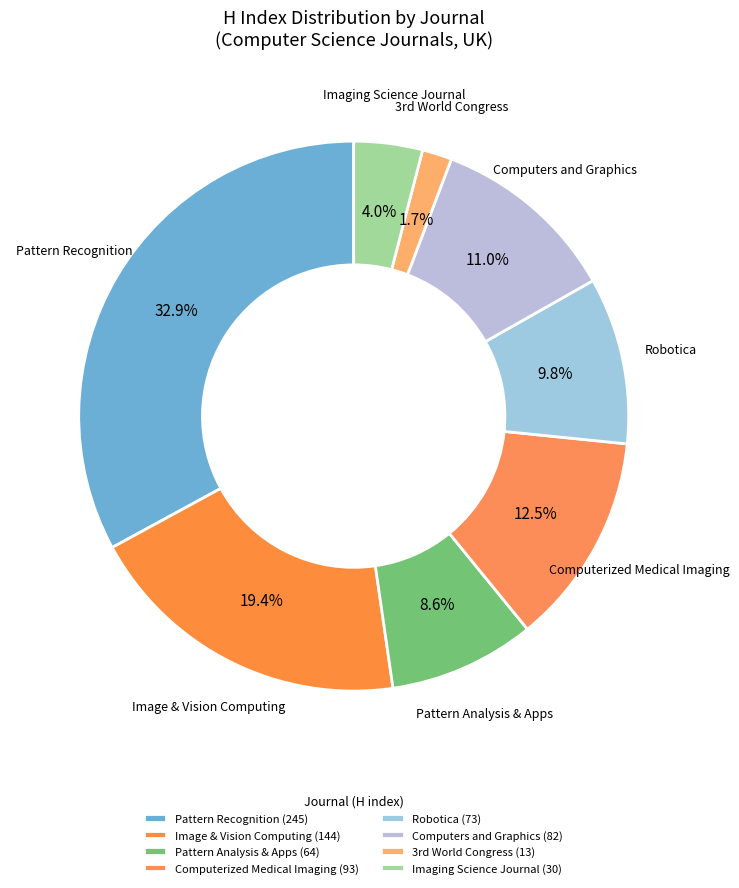

Count the number of slices in the pie.

8